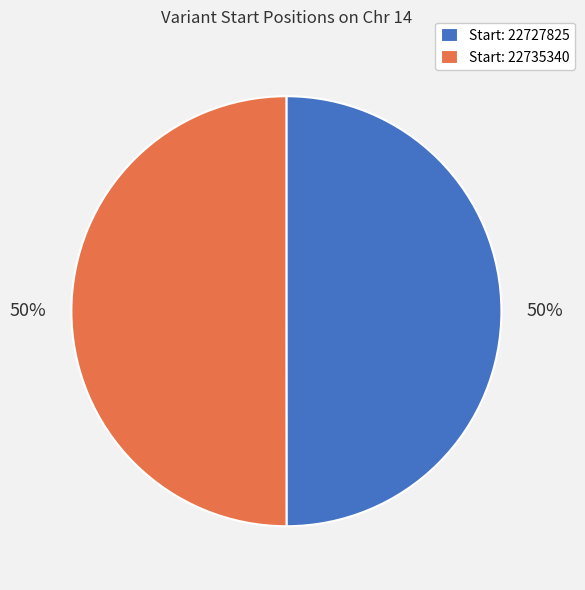

What percentage is the Start: 22727825 slice, to the nearest percent?

50%